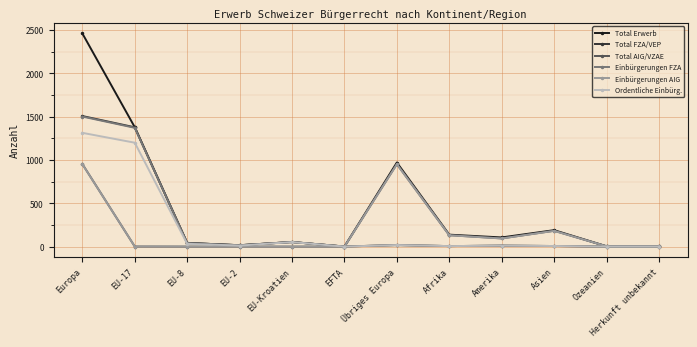

At which category is the sum across all series the highest?

Europa